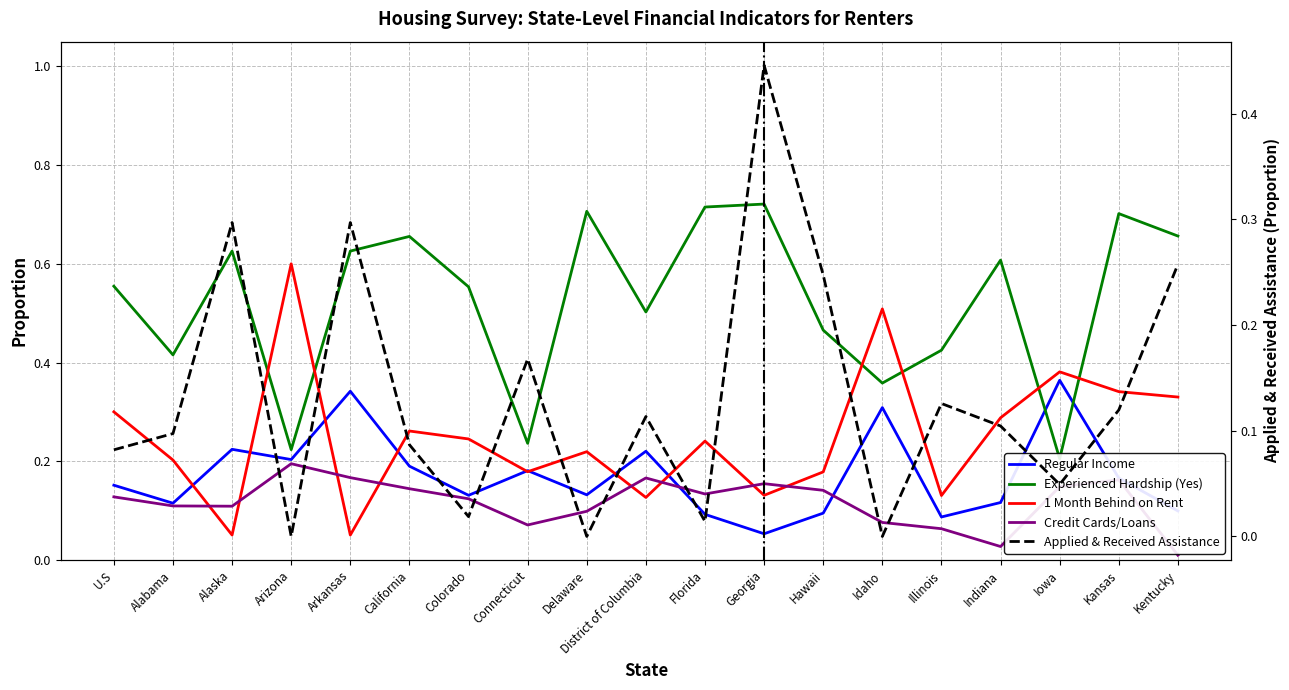

Is it true that Experienced Hardship (Yes) equals 0.7 at Kansas?

True